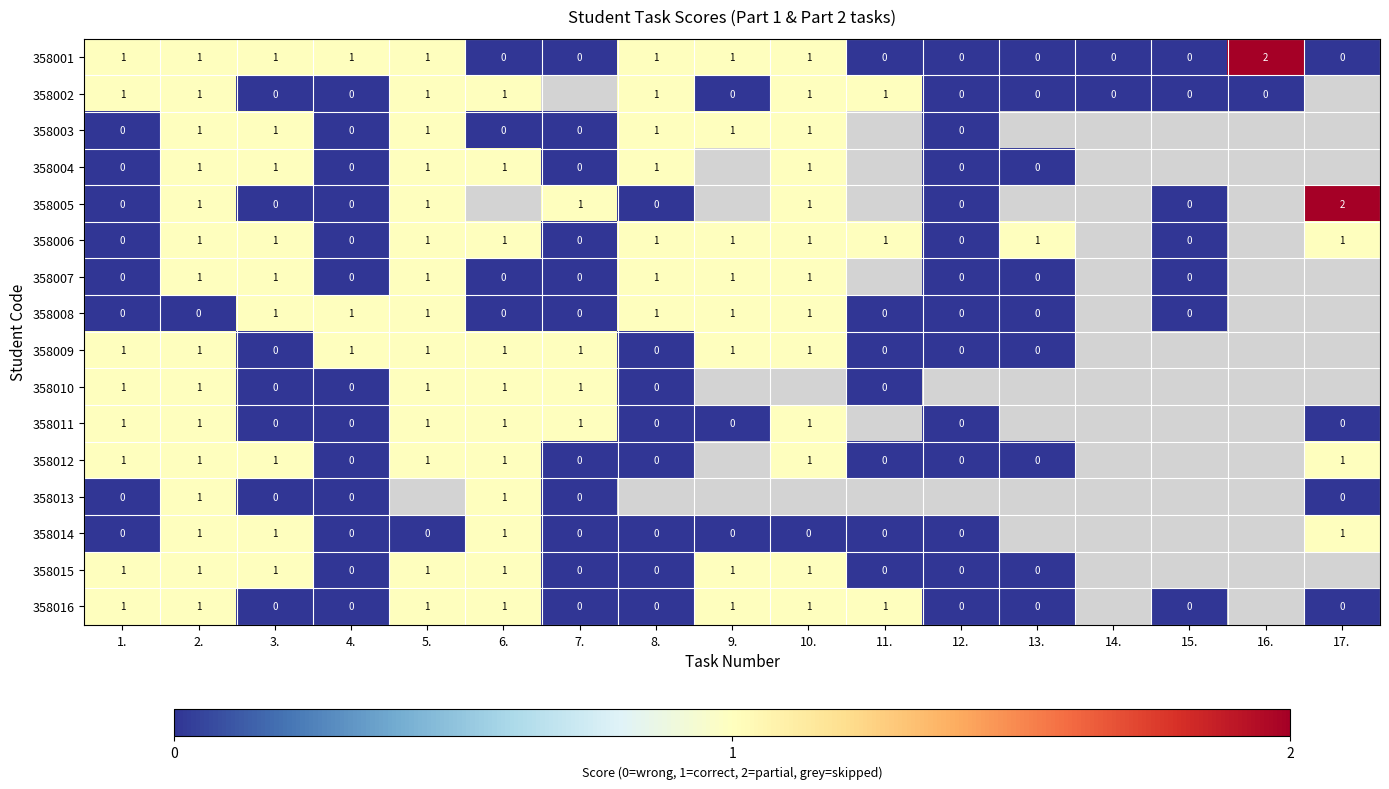

At which category does the chart reach its minimum across all series?

6.